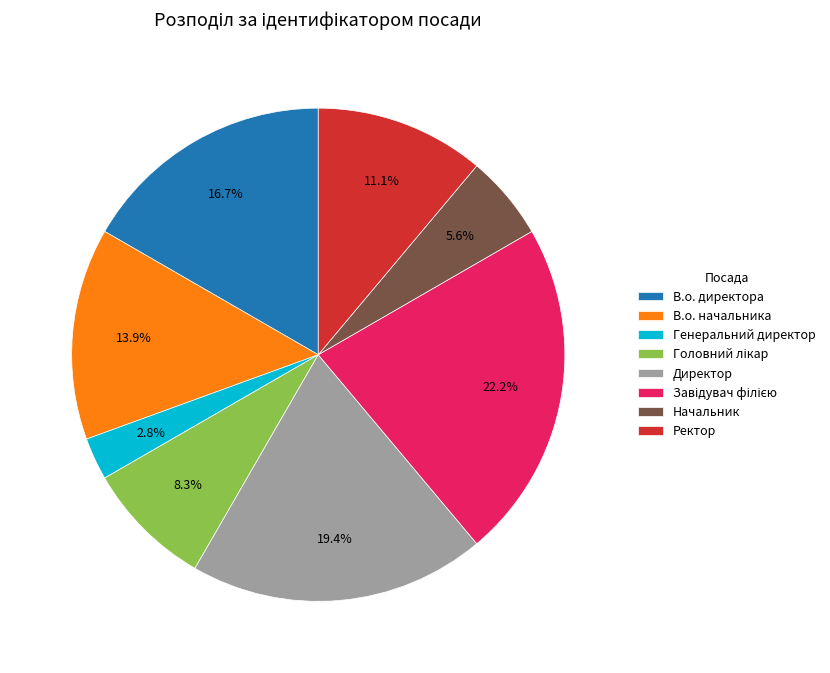

Count the number of slices in the pie.

8